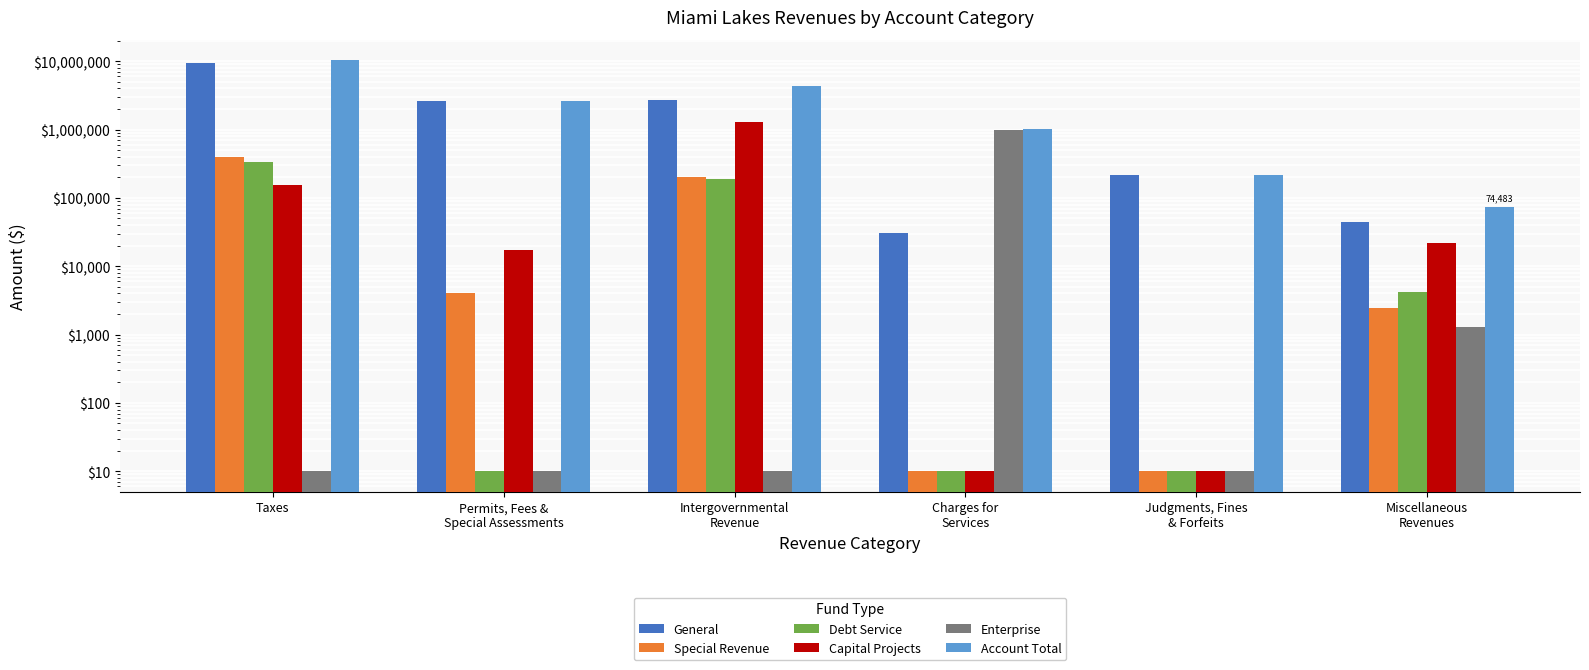

The value of Special Revenue at Charges for
Services is 17. True or false?

False